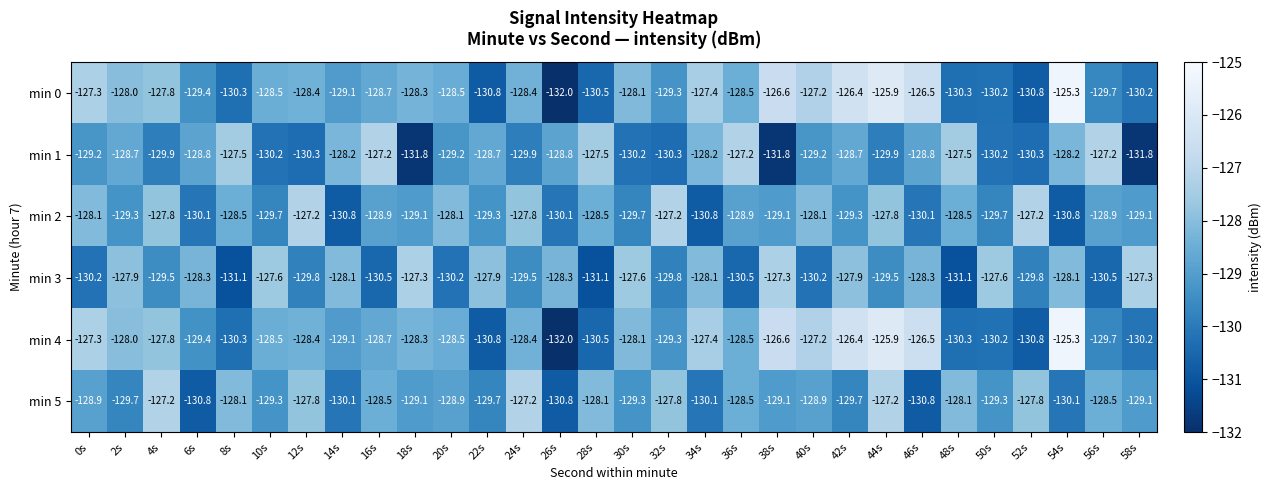

The value of min 2 at 38s is -185.8. True or false?

False